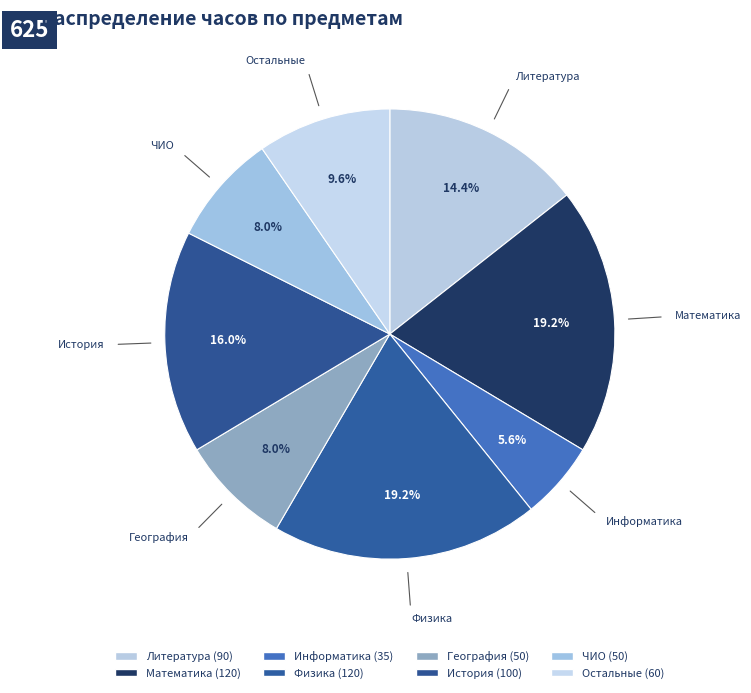

What is the change in value from Математика to Остальные?

-60